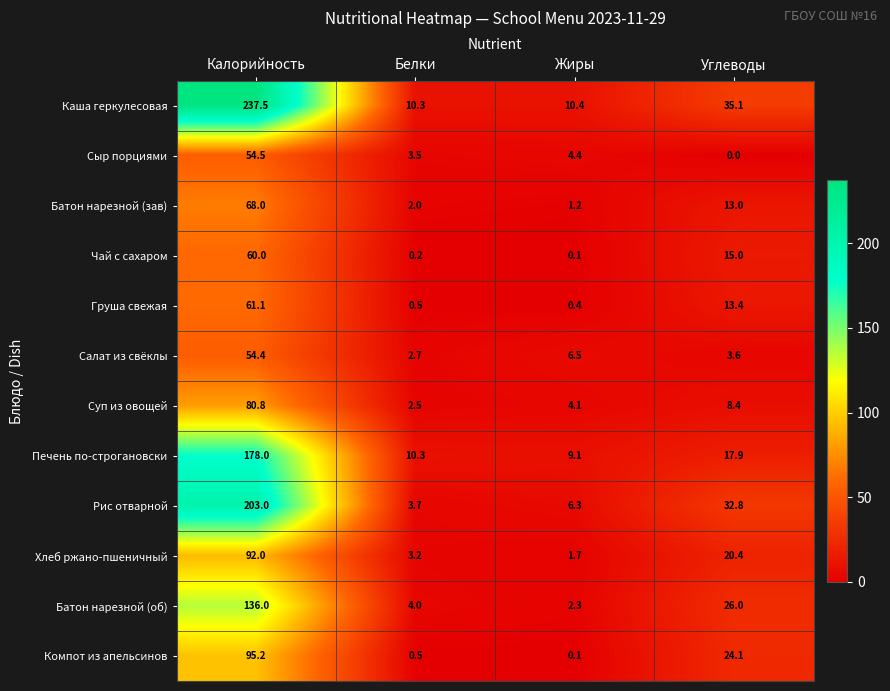

Which series has the widest spread of values?

Каша геркулесовая